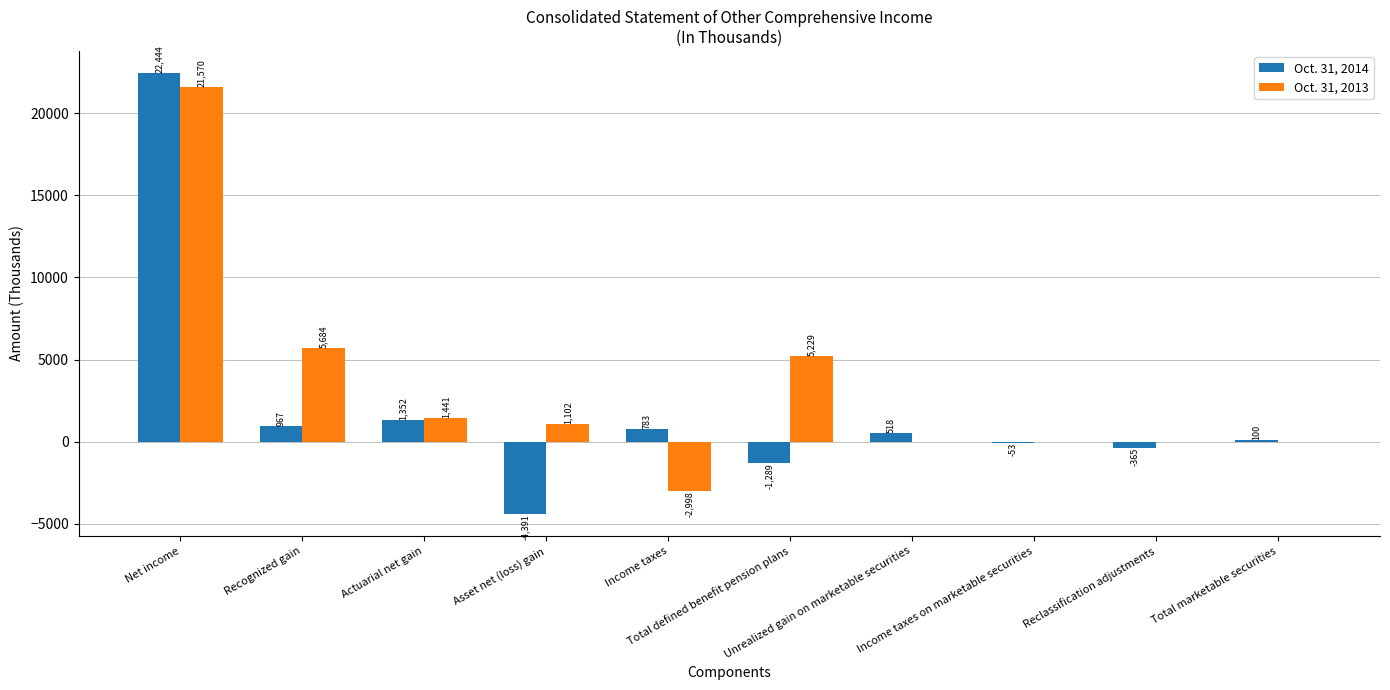

Are the bars horizontal?

No